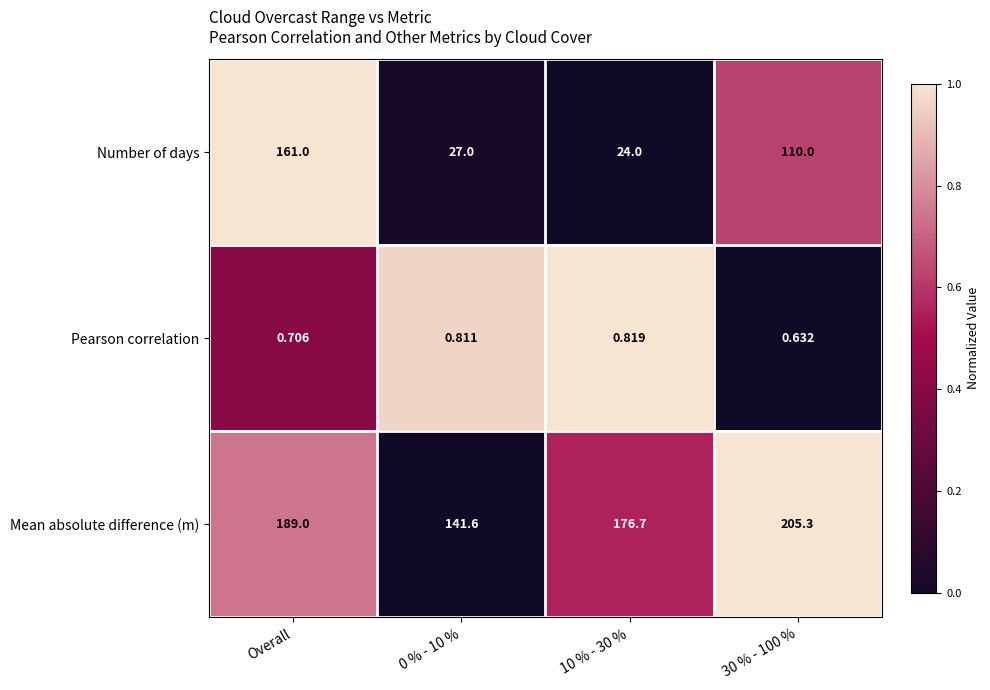

Which label corresponds to the smallest value in the chart?

30 % - 100 %